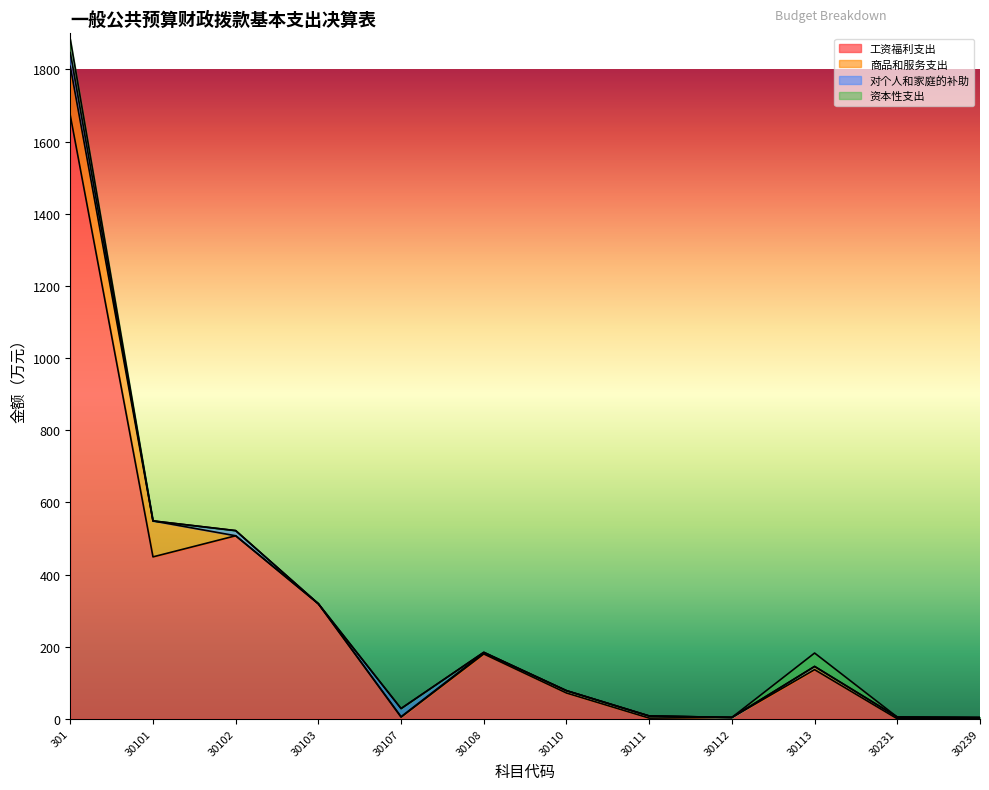

Reading right to left, transcribe all the data shown in this chart.

工资福利支出: 30239=0.0	30231=0.0	30113=136.2	30112=3.8	30111=1.9	30110=71.5	30108=179.7	30107=4.6	30103=318.9	30102=507.4	30101=448.9	301=1672.9
商品和服务支出: 30239=3.5	30231=4.8	30113=9.0	30112=0.0	30111=5.9	30110=6.5	30108=3.4	30107=1.4	30103=0.0	30102=0.0	30101=99.7	301=135.6
对个人和家庭的补助: 30239=0.0	30231=0.0	30113=0.0	30112=0.0	30111=0.0	30110=0.0	30108=1.3	30107=22.5	30103=0.0	30102=14.2	30101=0.0	301=38.1
资本性支出: 30239=0.0	30231=0.0	30113=37.1	30112=0.0	30111=0.0	30110=0.0	30108=0.0	30107=0.0	30103=0.0	30102=0.0	30101=0.0	301=37.1